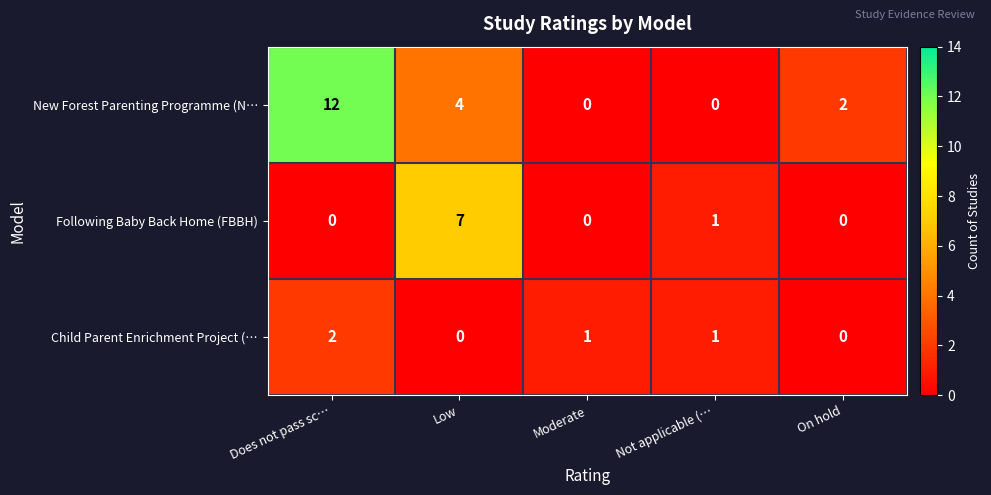

At which label does Following Baby Back Home (FBBH) reach its peak?

Low